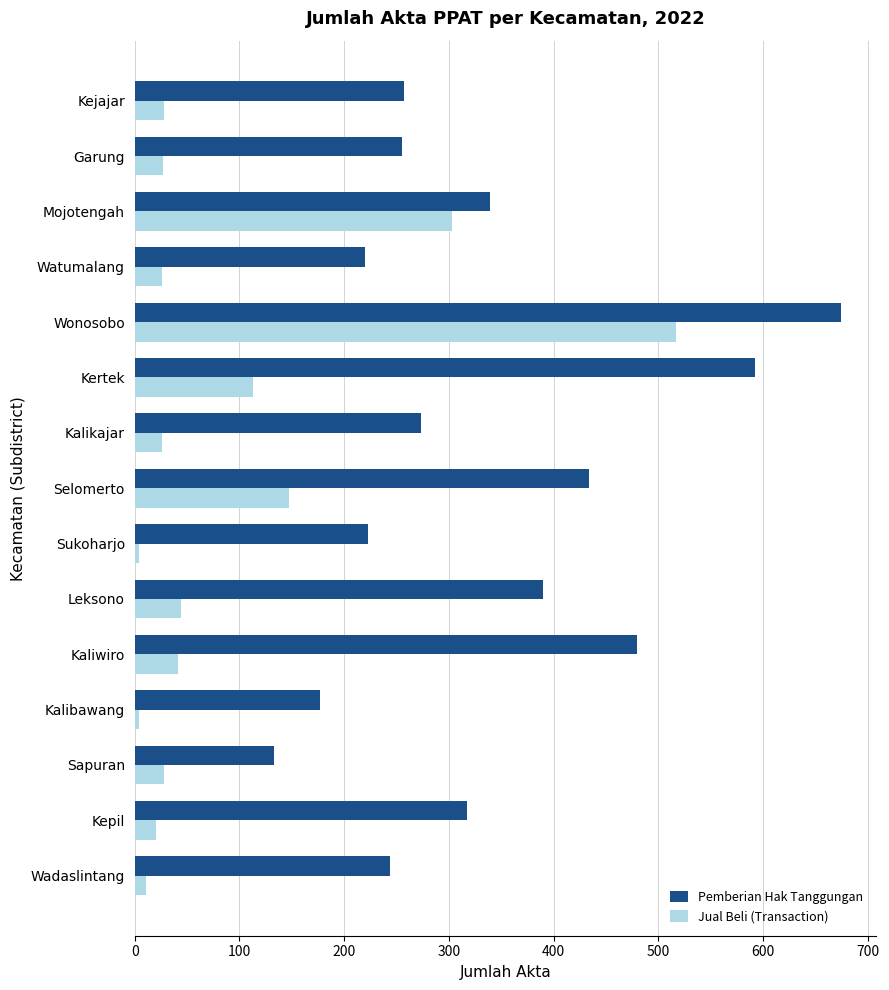

List the series in order of their overall mean, highest first.

Pemberian Hak Tanggungan, Jual Beli (Transaction)